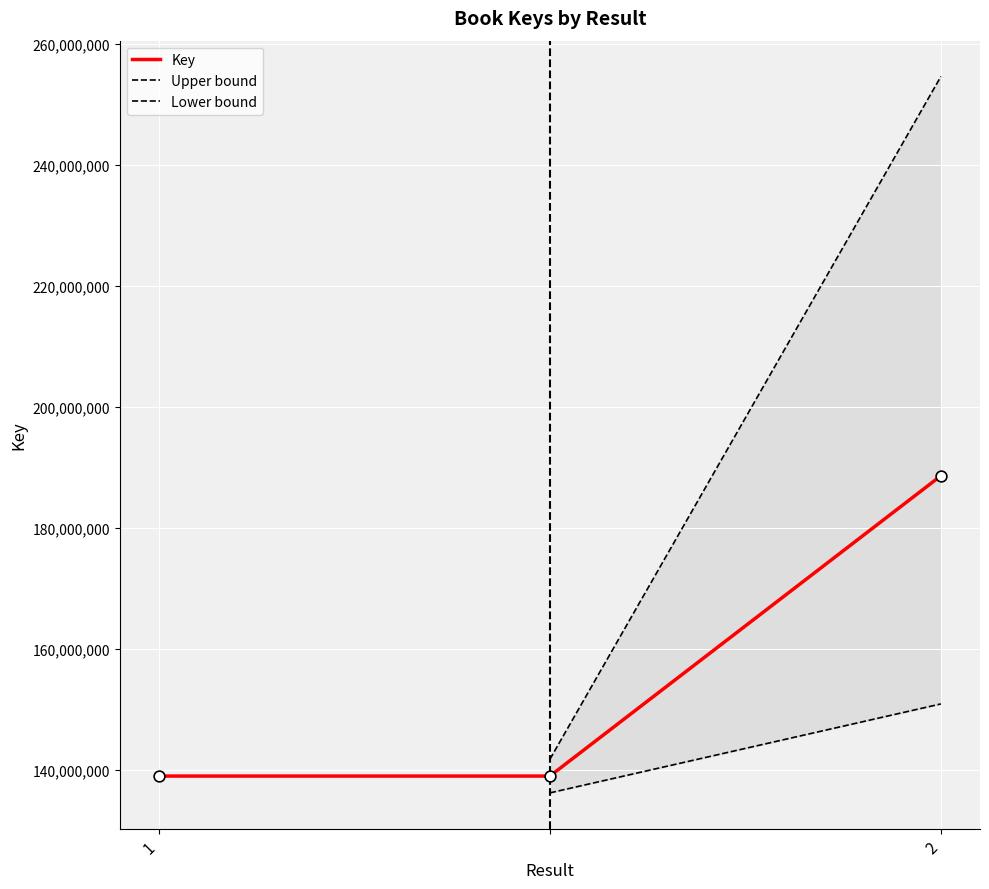

What is the ratio of the value at  to the value at 2?

0.7